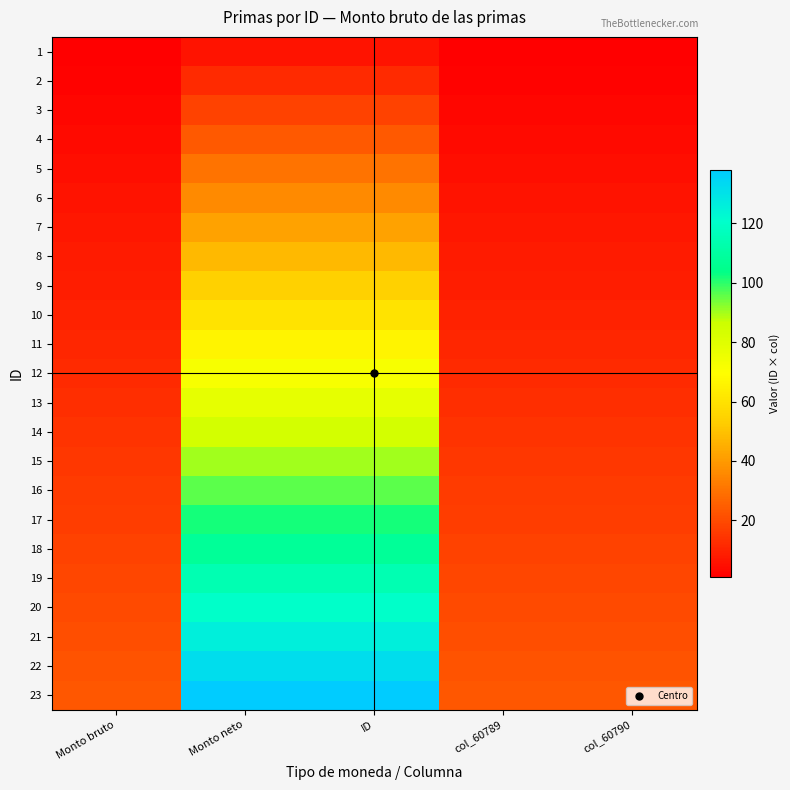

Rank the series at ID from highest to lowest value.

23, 22, 21, 20, 19, 18, 17, 16, 15, 14, 13, 12, 11, 10, 9, 8, 7, 6, 5, 4, 3, 2, 1